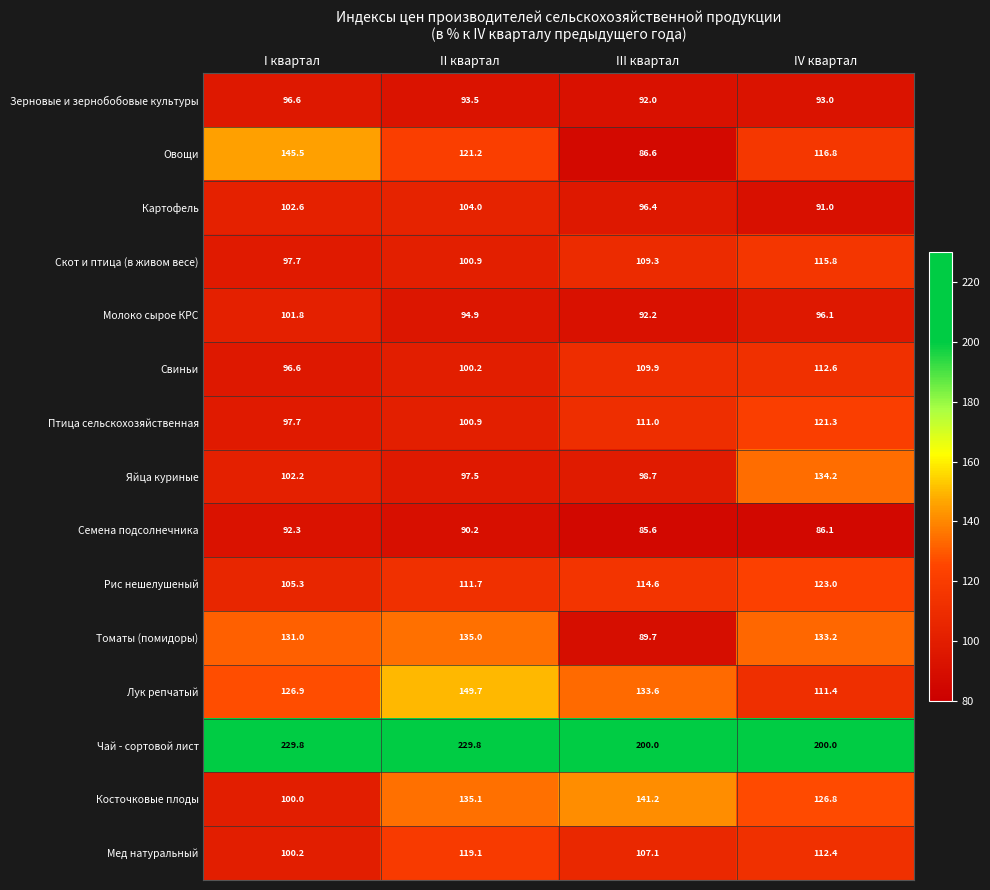

At how many categories does at least one series exceed 193?

4